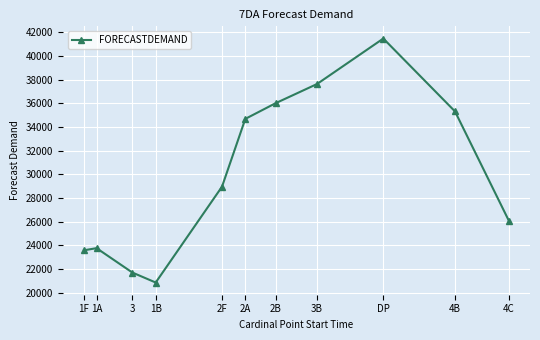

The value at 3 is 32443. True or false?

False